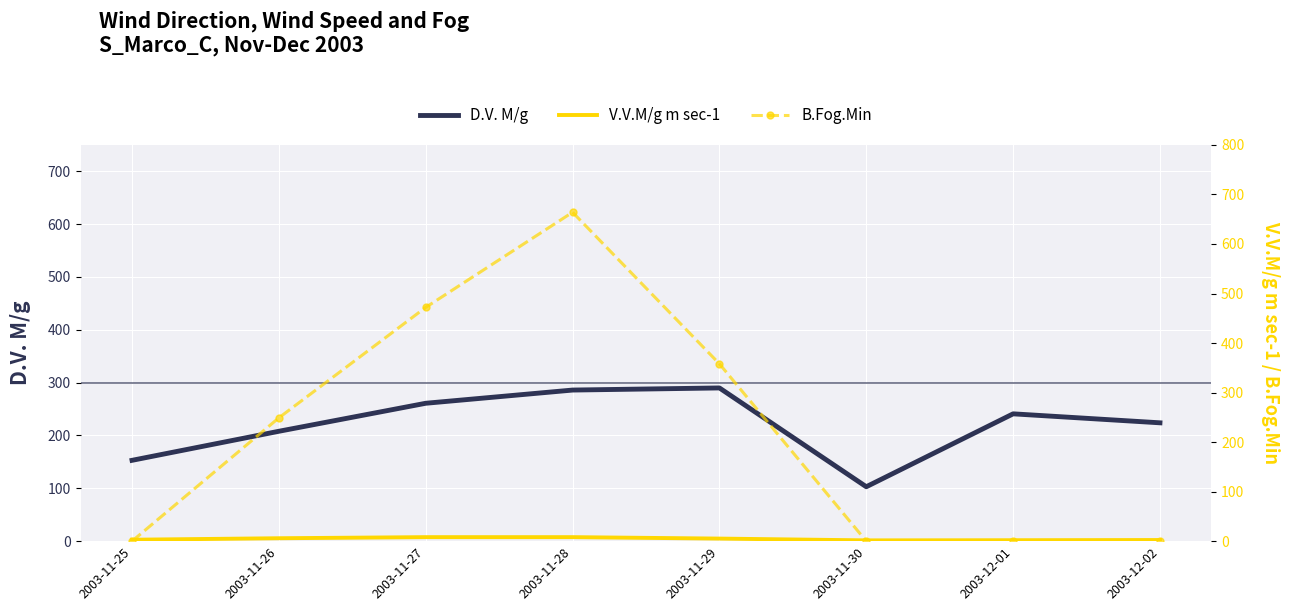

Is this an area chart (filled region under the line)?

No